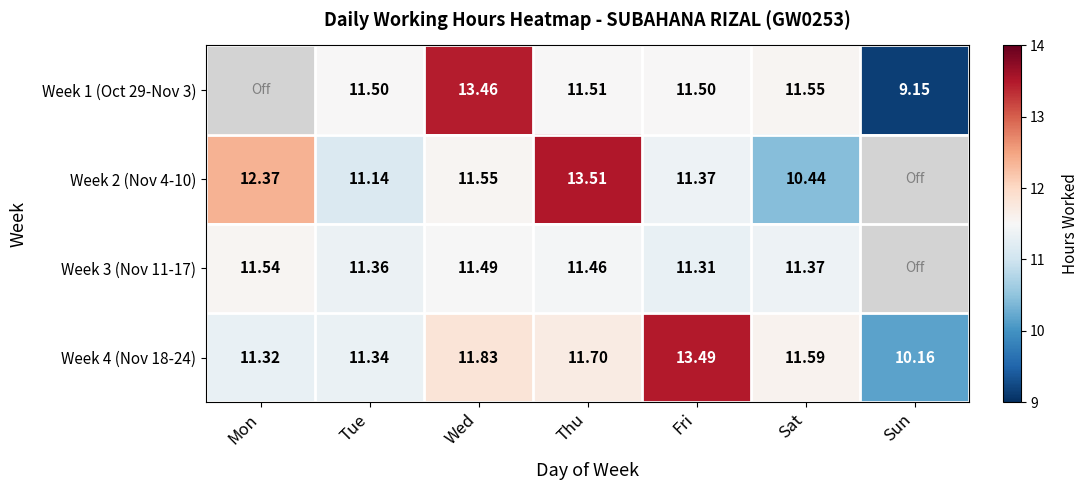

Which has a higher value, Tue or Sun?

Tue